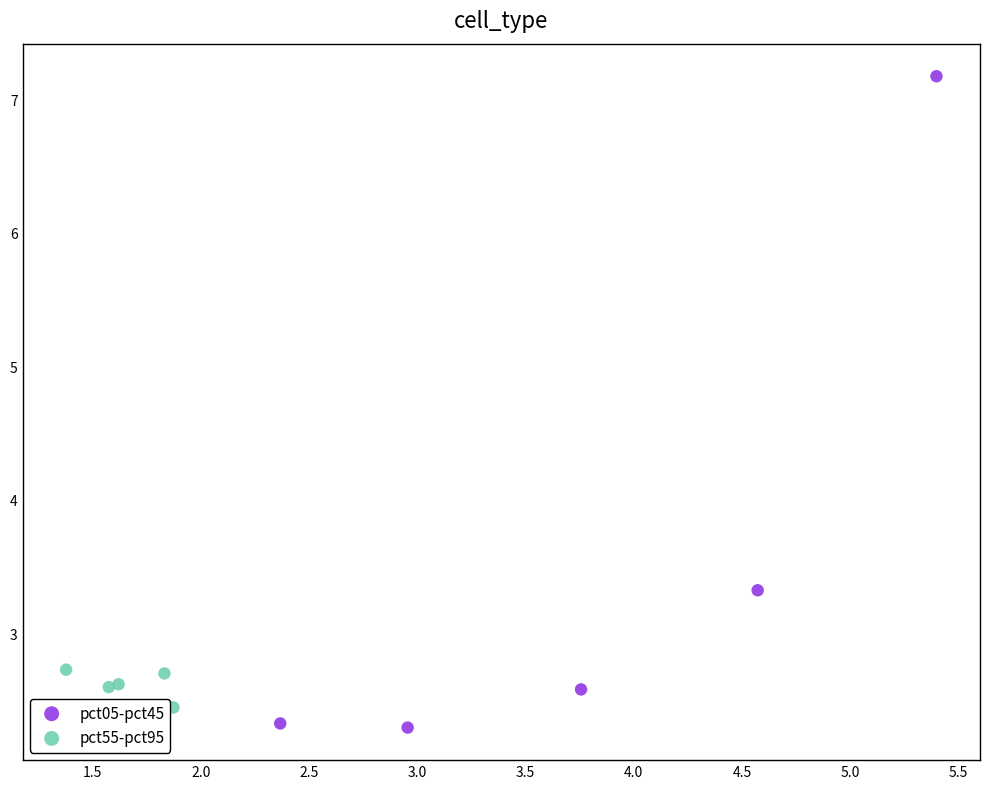

Which series reaches the maximum Y coordinate?

pct05-pct45